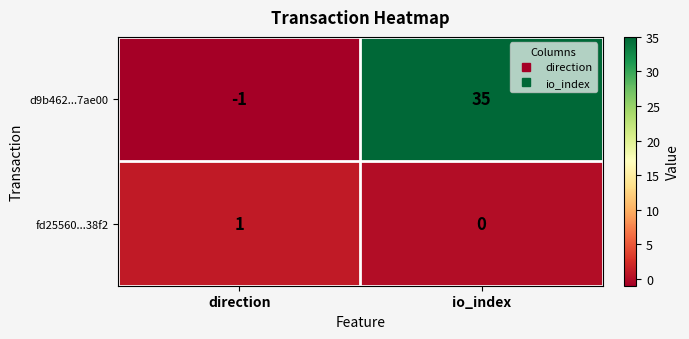

What is the difference between the maximum and minimum values in the d9b462...7ae00 series?

36